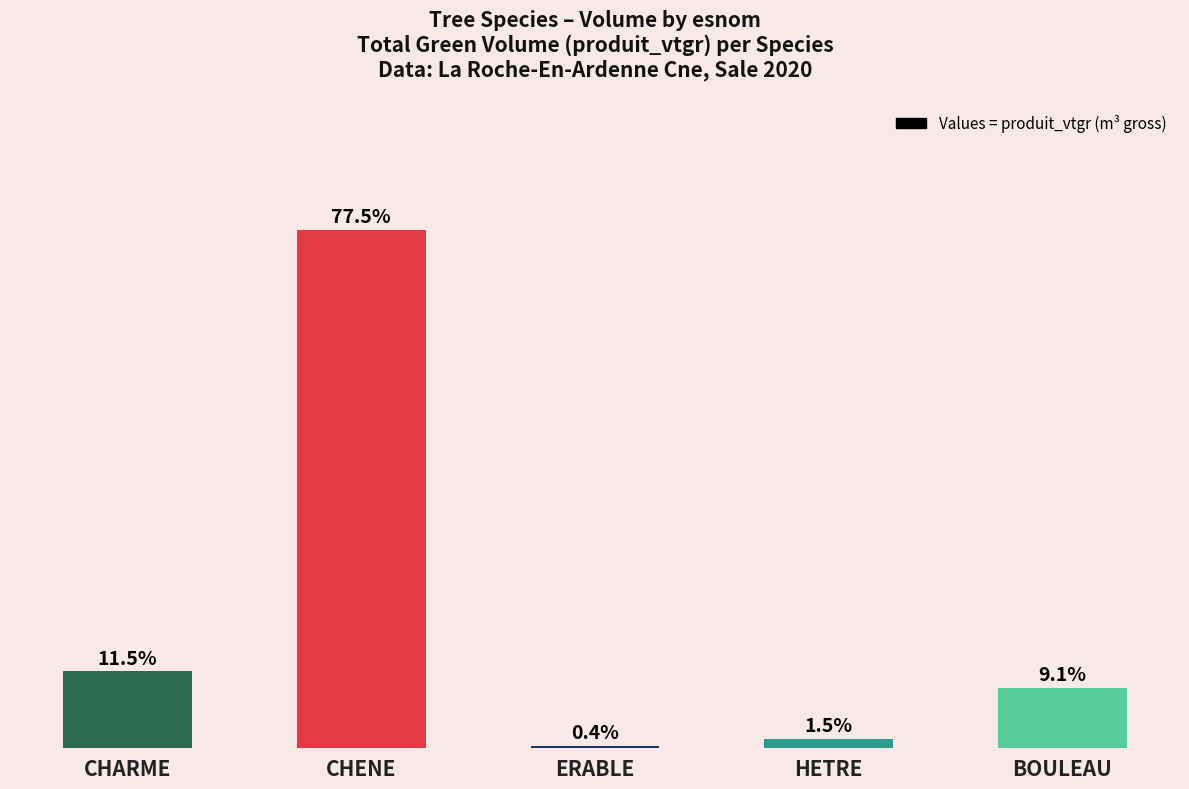

Are the bars horizontal?

No